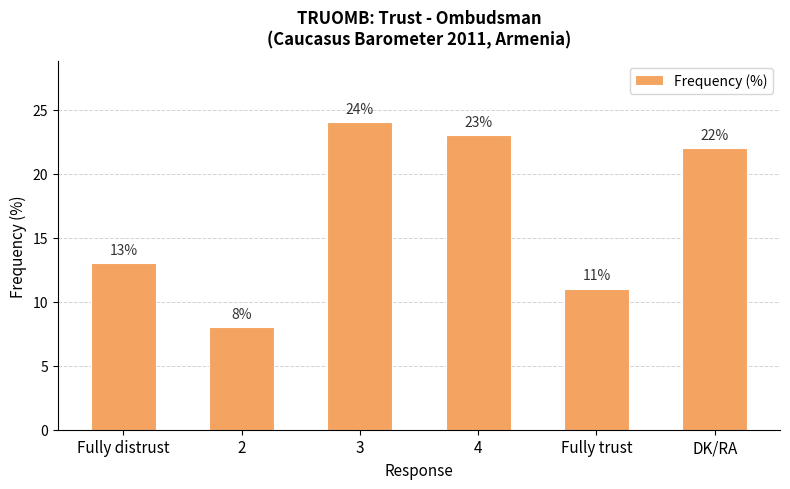

The value at Fully trust is 11. True or false?

True